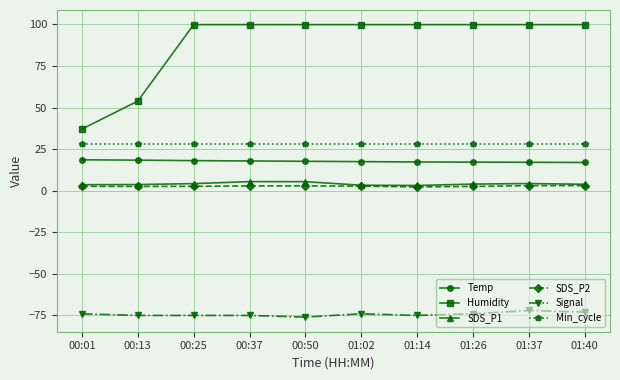

What is the sum of the Humidity values at 01:26 and 01:02?

199.8